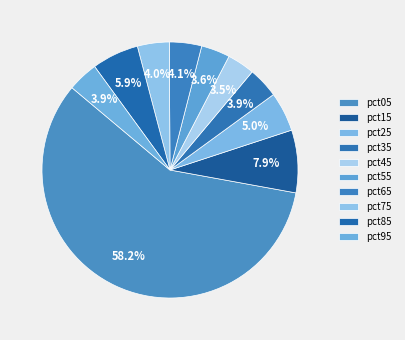

How many segments does this pie chart have?

10